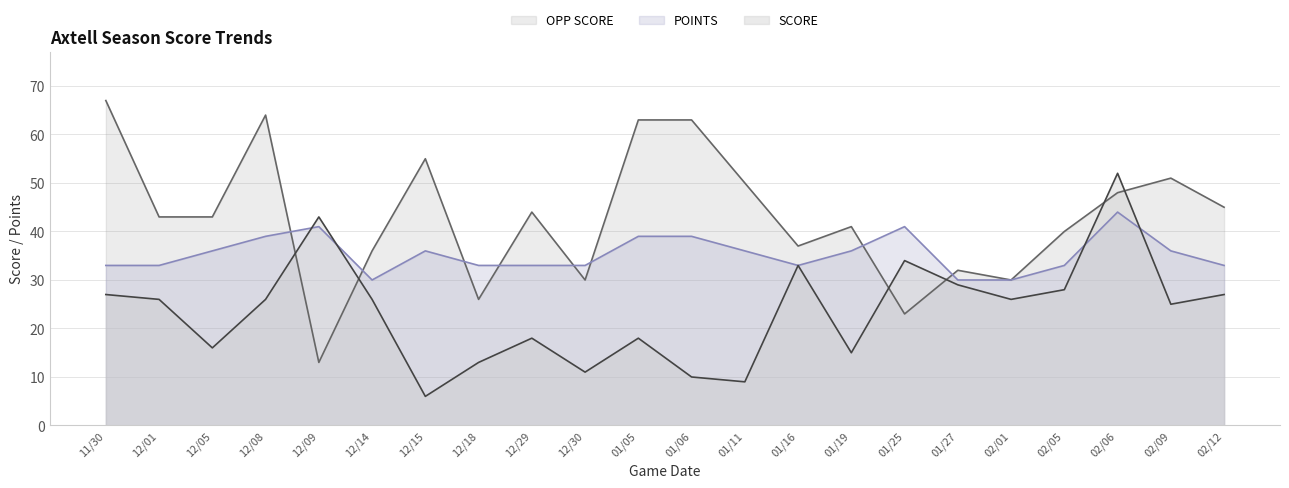

What is the maximum value for SCORE?

52